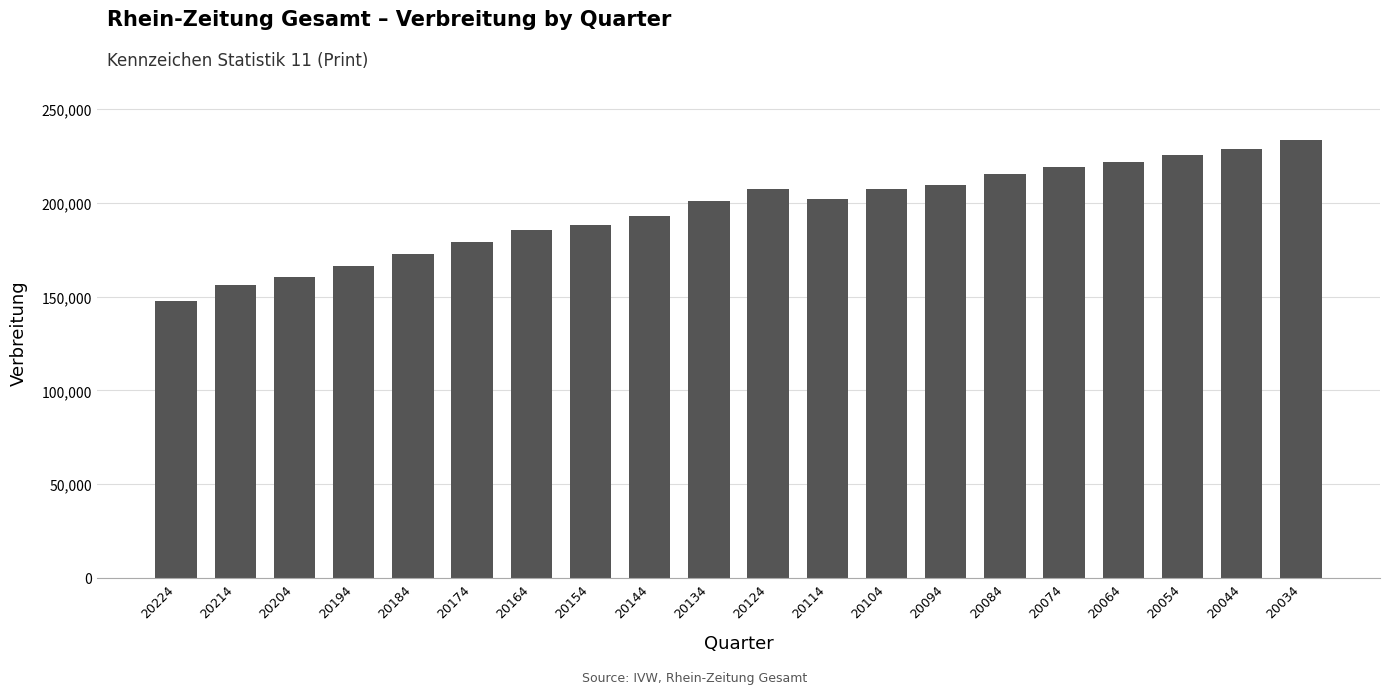

What is the difference between the maximum and second lowest values?

77561